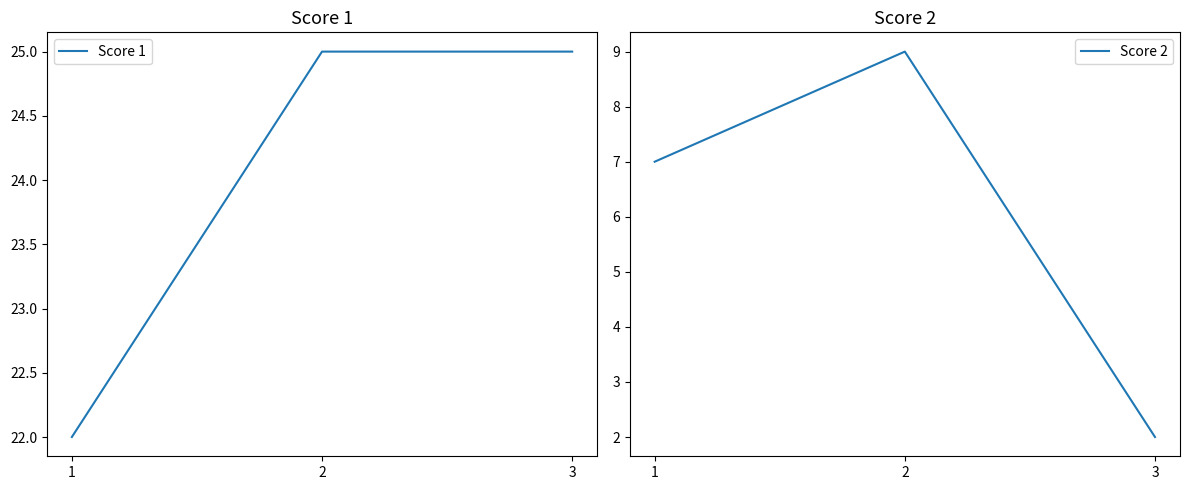

What is the sum of all Score 2 values?

18